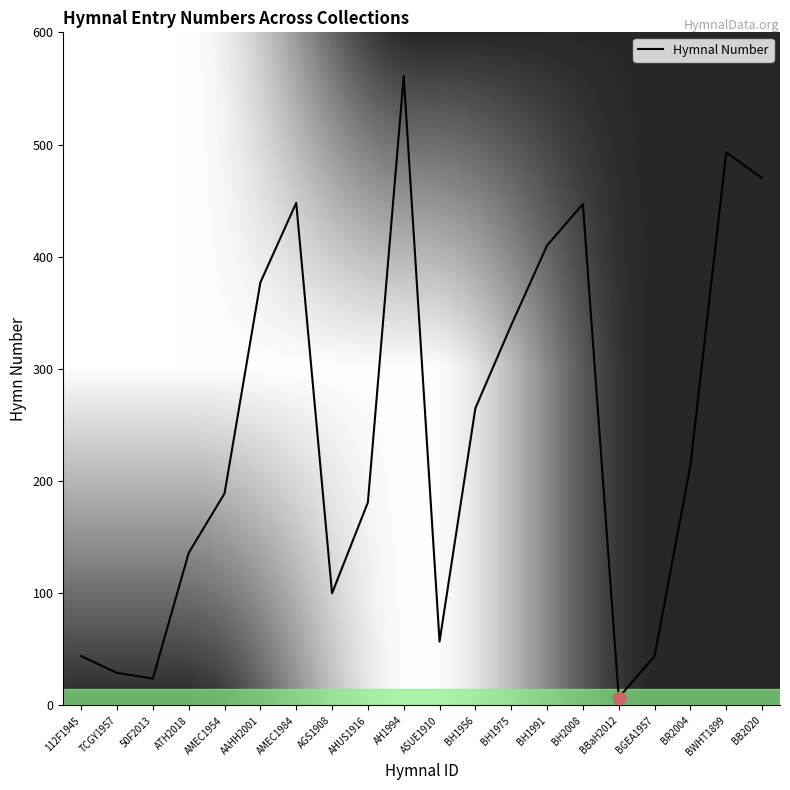

Approximately how many times larger is the value at 112F1945 compared to AHUS1916?

0.2